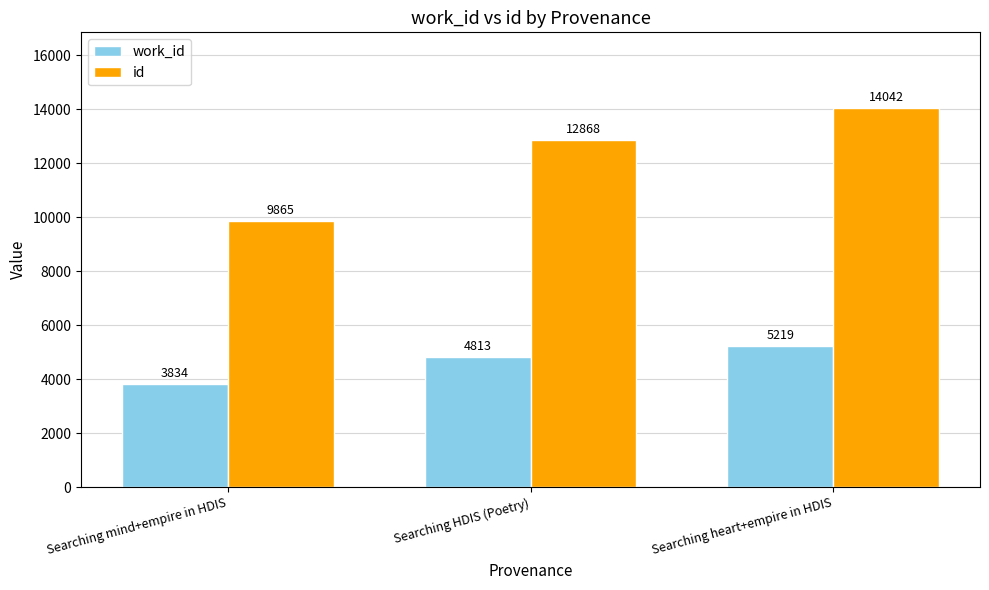

Between Searching HDIS (Poetry) and Searching heart+empire in HDIS, which series saw the biggest shift?

id